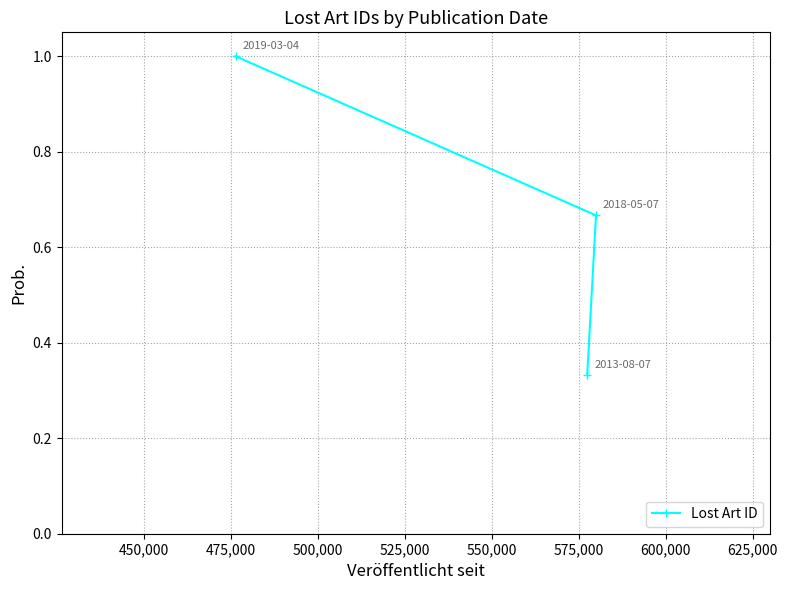

What is the sum of all values?

2.0